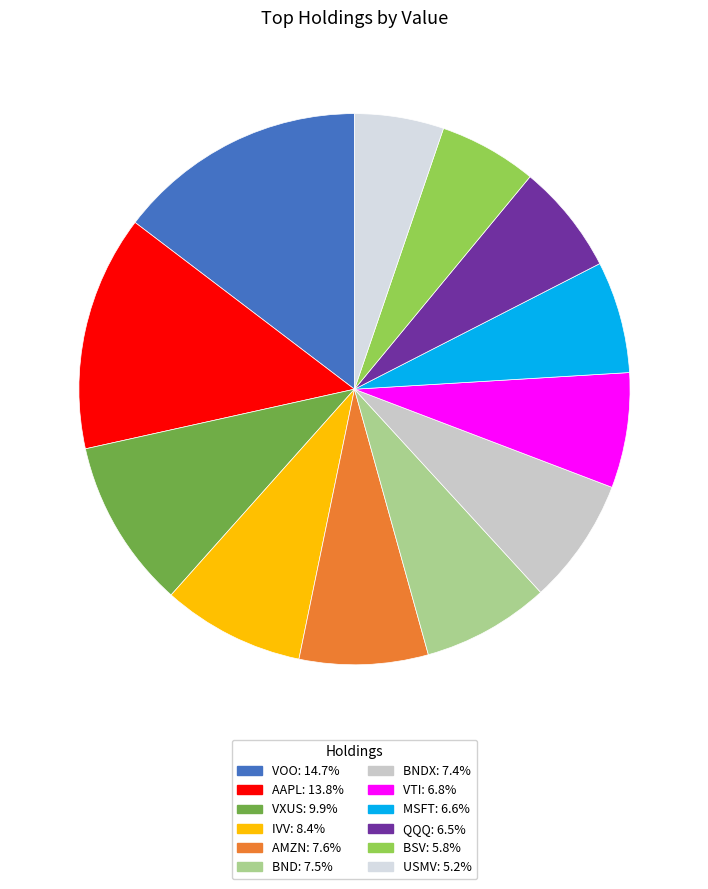

How many segments does this pie chart have?

12